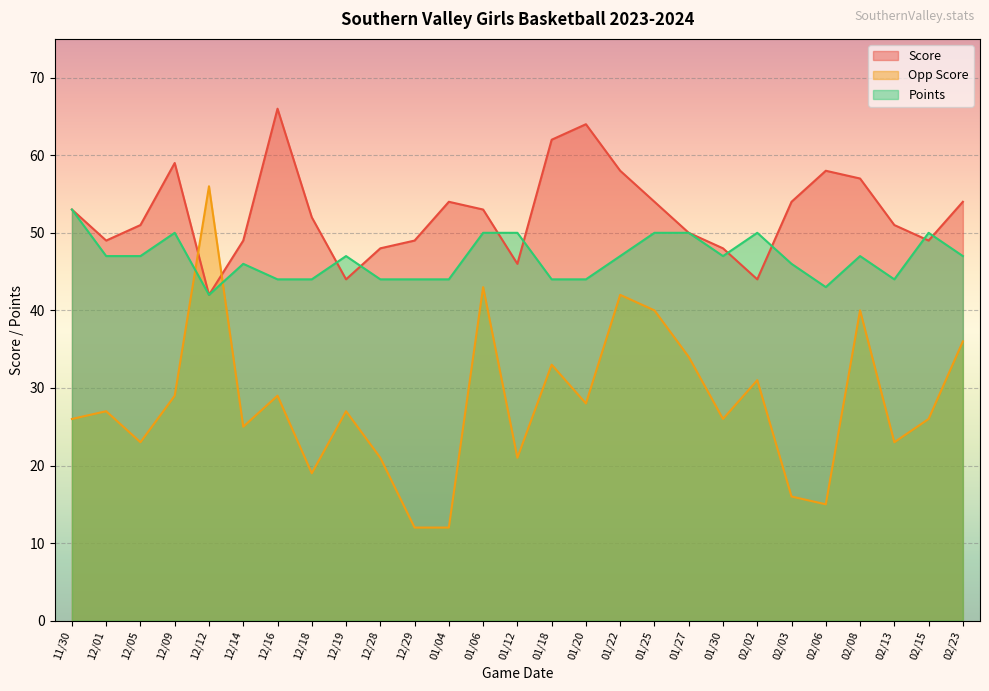

Which category has the lowest value in the Score series?

12/12